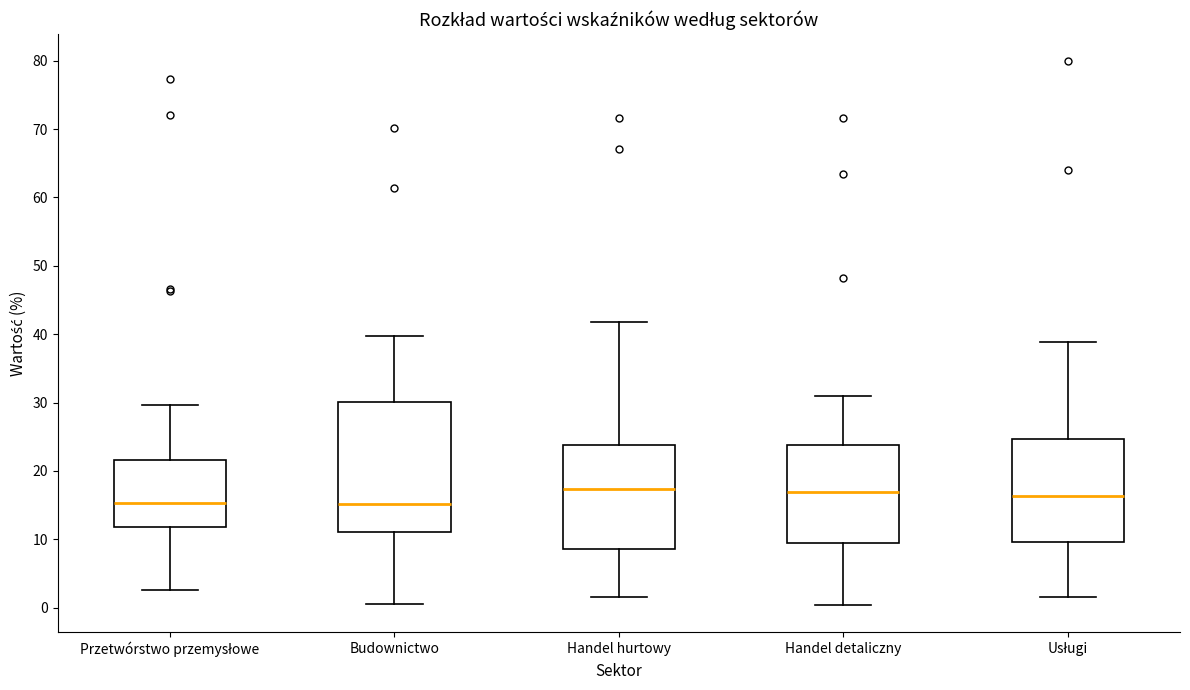

Reading left to right, transcribe this box plot: for each box, give where its median line is, the range the box spans, and where its two whiskers end, as read against the y-axis. The values are not printed on the chart, so give them approximately, as read against the axis.

Przetwórstwo przemysłowe: median 15, box 12 to 22, whiskers 3 to 30
Budownictwo: median 15, box 11 to 30, whiskers 1 to 40
Handel hurtowy: median 17, box 9 to 24, whiskers 2 to 42
Handel detaliczny: median 17, box 9 to 24, whiskers 0 to 31
Usługi: median 16, box 10 to 25, whiskers 2 to 39